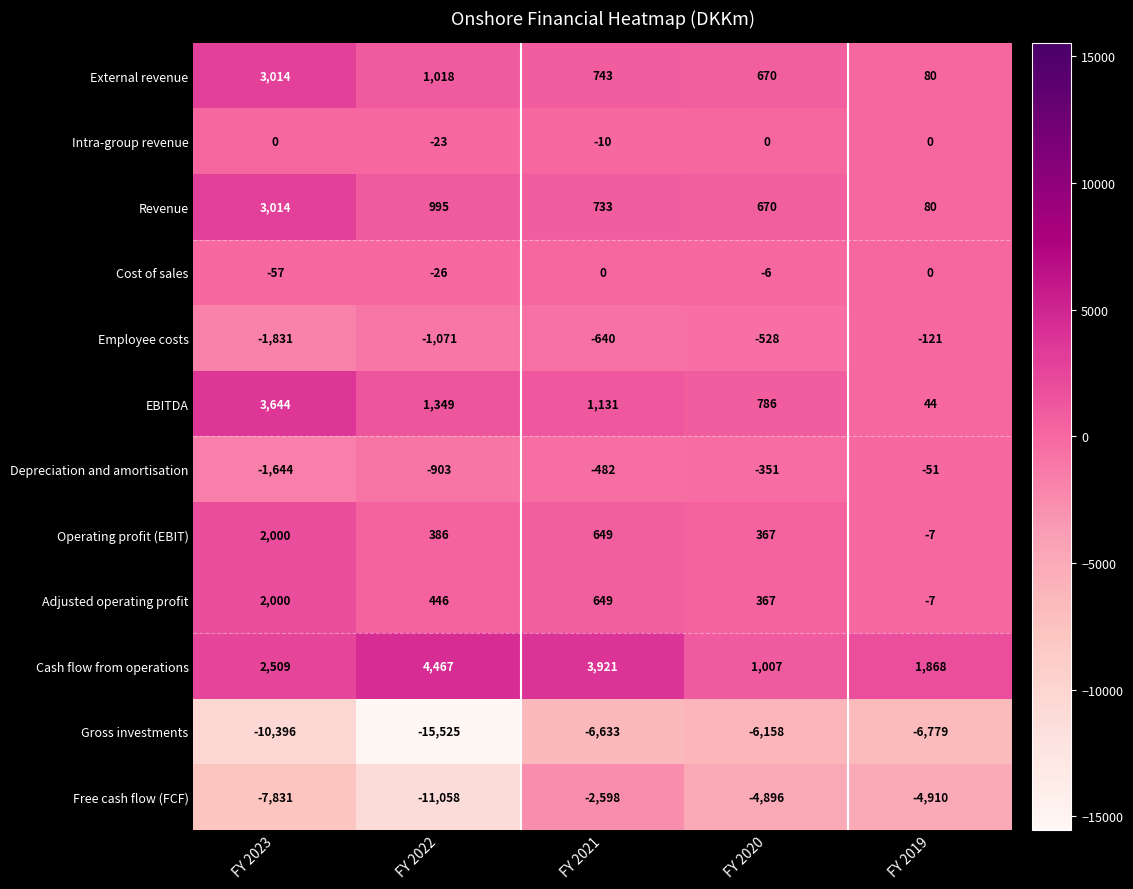

Count the number of data series in this chart.

12